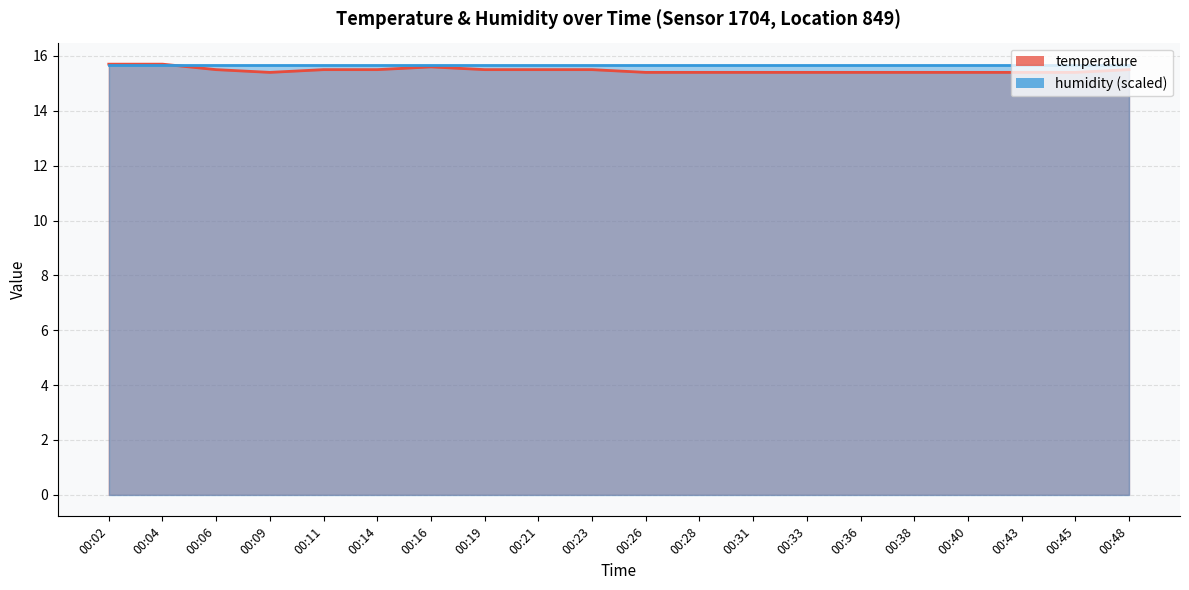

What is the greatest value displayed?

15.7